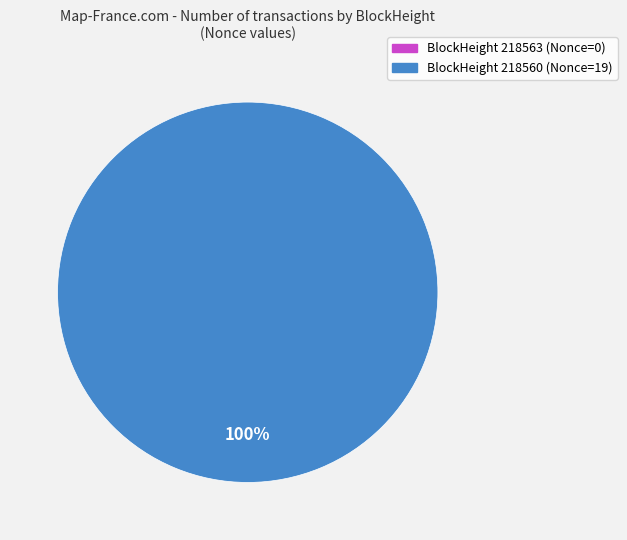

What is the change in value from 218563 to 218560?

+19